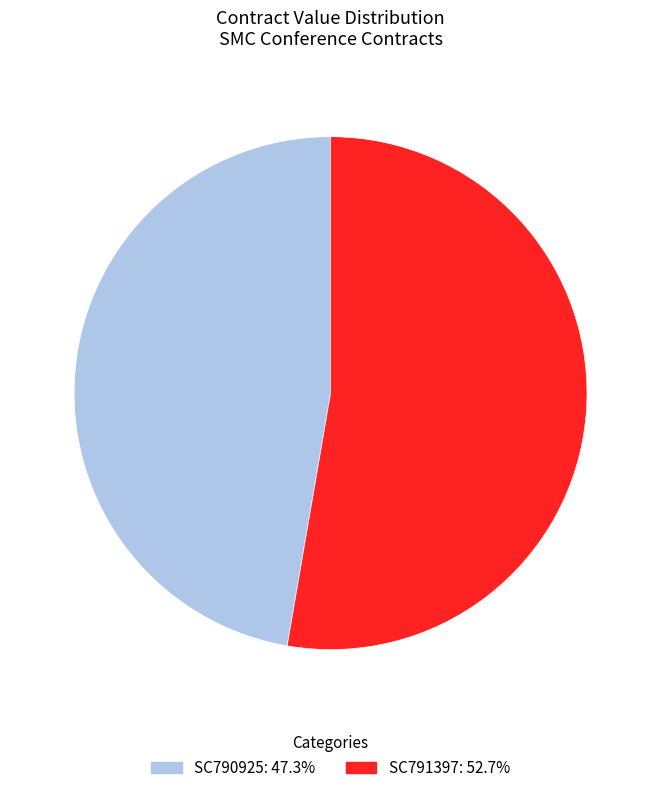

Which slice is the smallest?

SC790925